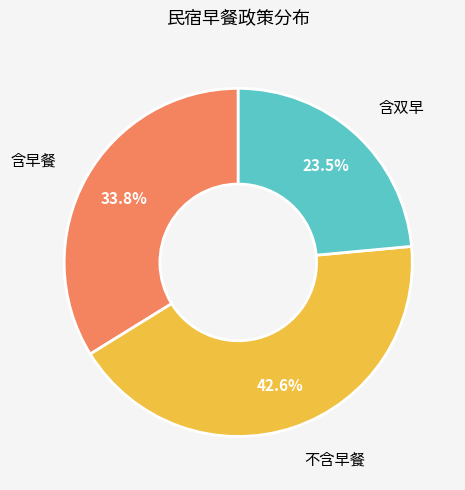

Does any single category account for the majority?

No